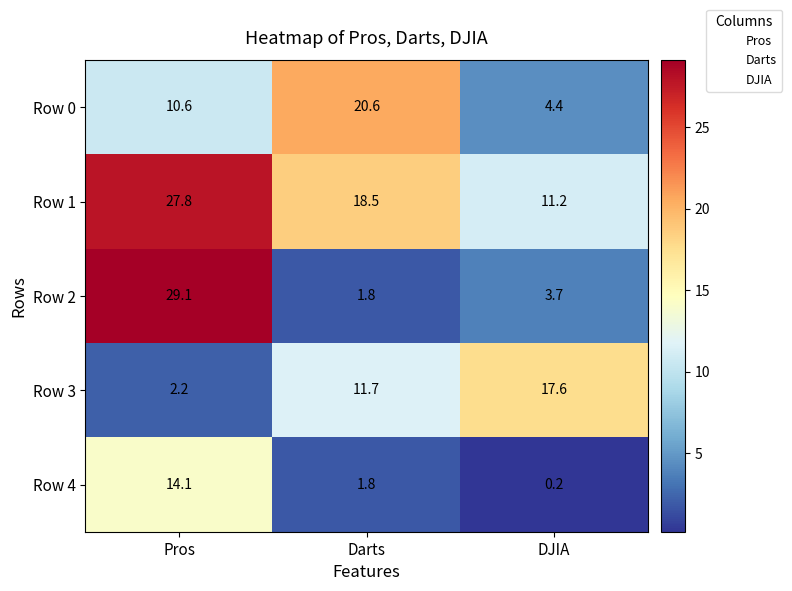

At which category is the sum across all series the highest?

Pros